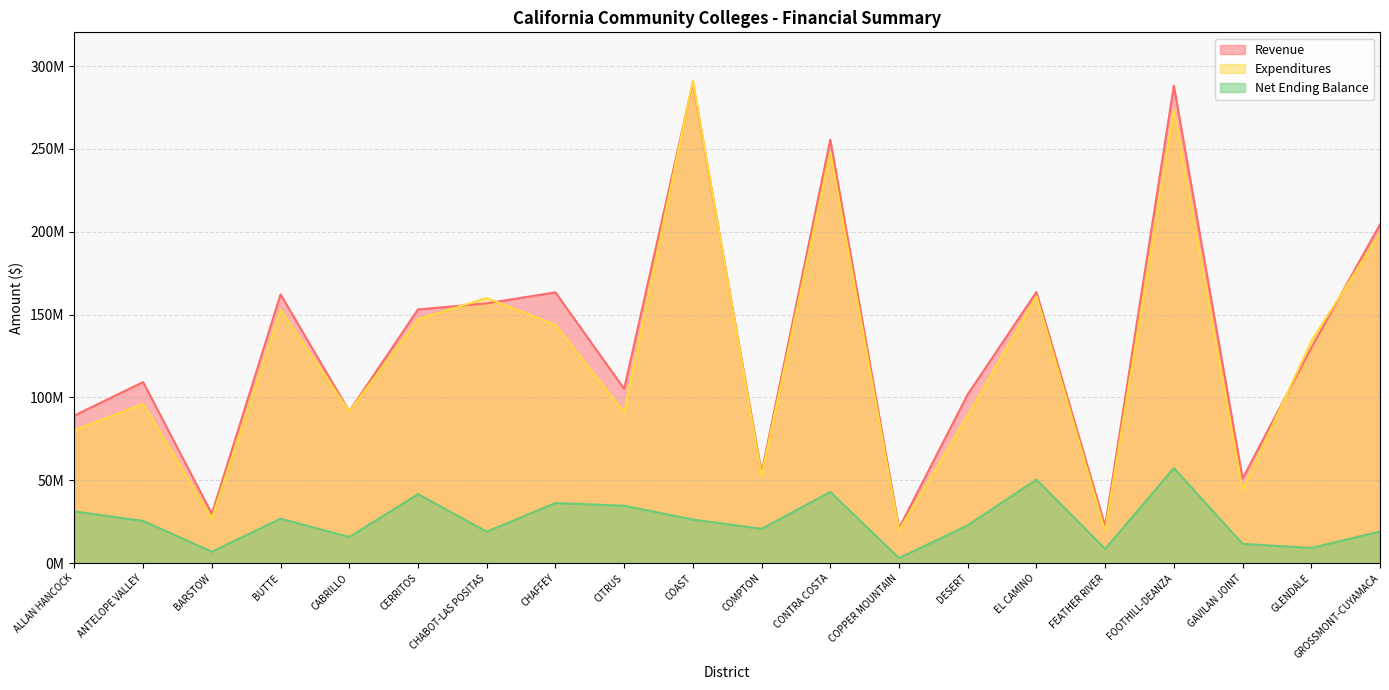

What is the label of the 16th point from the left?

FEATHER RIVER